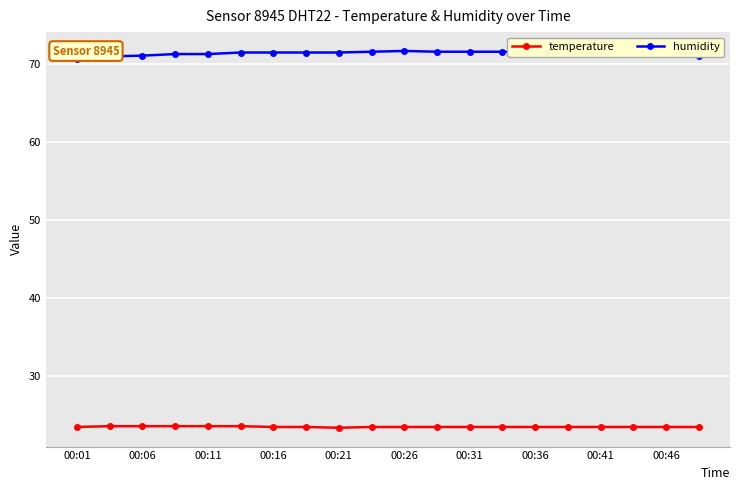

How many data points does each series have?

20